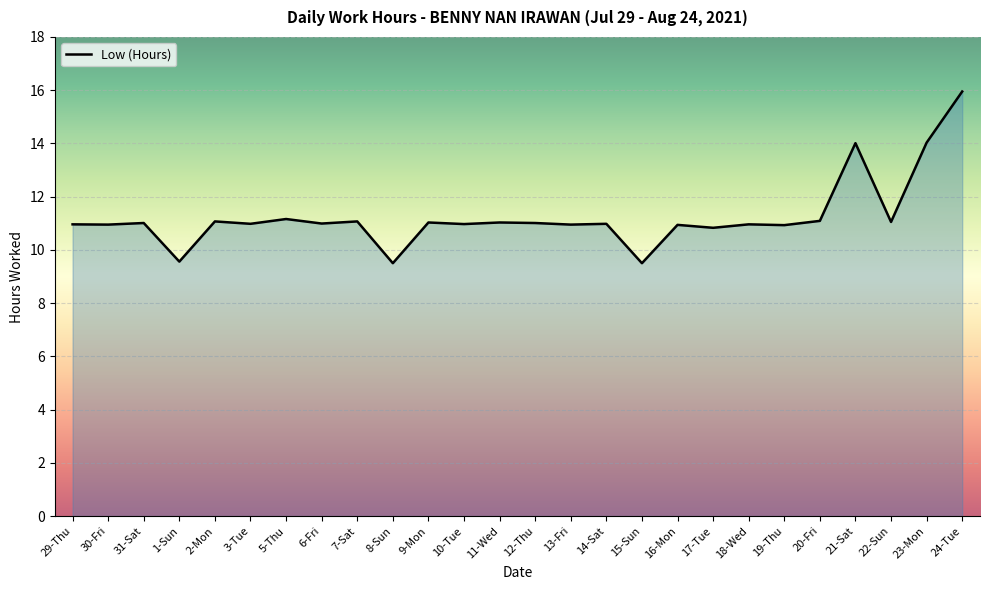

What is the change in value from 12-Thu to 23-Mon?

+3.0